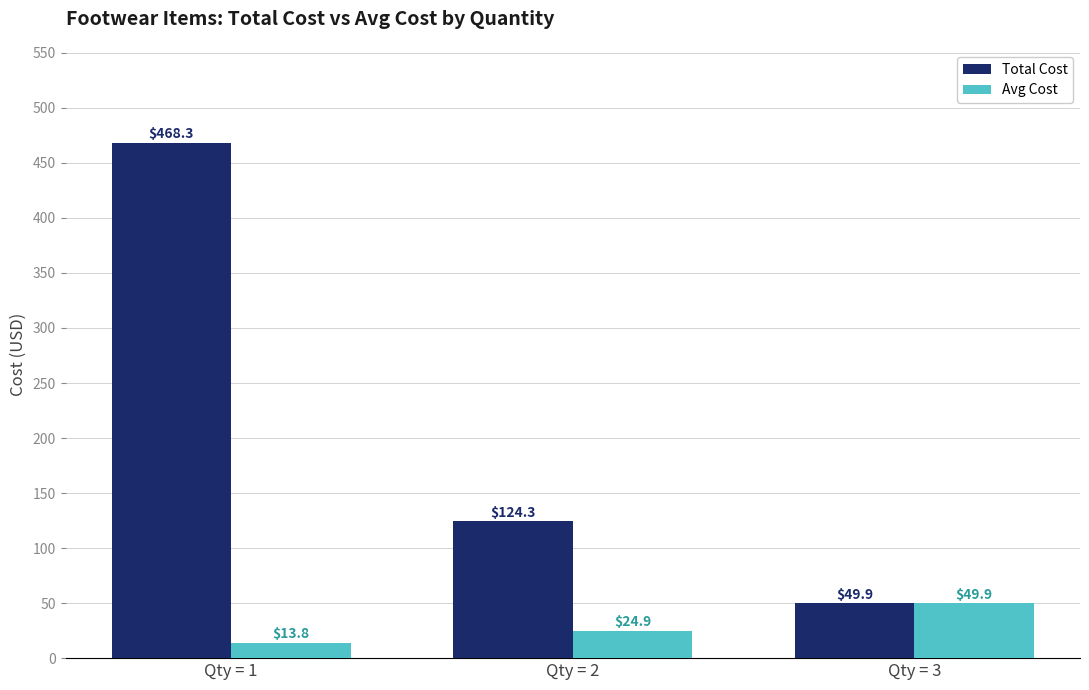

Which series changed the most between Qty = 2 and Qty = 3?

Total Cost